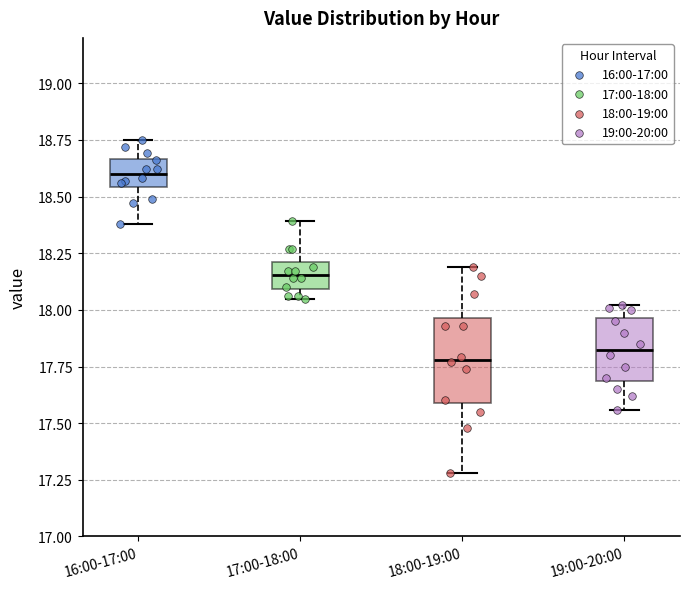

Reading left to right, read every box against the y-axis: the position of its median line, the range the box covers, and the ends of its whiskers. The values are not printed on the chart, so give them approximately, as read against the axis.

16:00-17:00: median 18.60, box 18.55 to 18.65, whiskers 18.40 to 18.75
17:00-18:00: median 18.15, box 18.10 to 18.20, whiskers 18.05 to 18.40
18:00-19:00: median 17.80, box 17.60 to 17.95, whiskers 17.30 to 18.20
19:00-20:00: median 17.85, box 17.70 to 17.95, whiskers 17.55 to 18.00